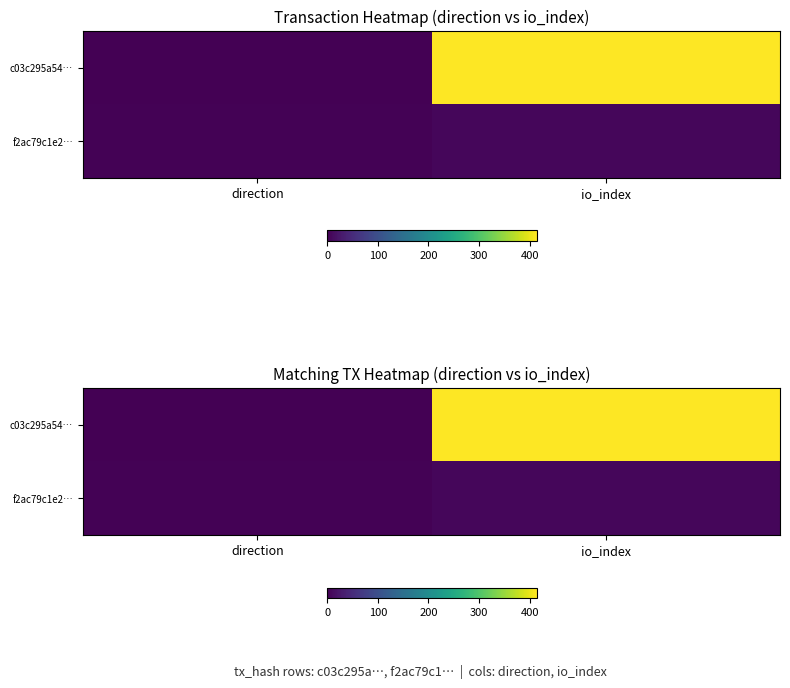

At which category is the sum across all series the highest?

io_index